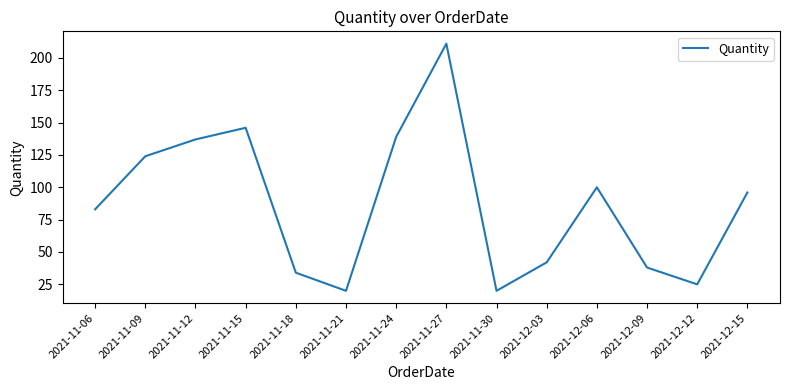

Where is the data nearest to the value 115?

2021-11-09